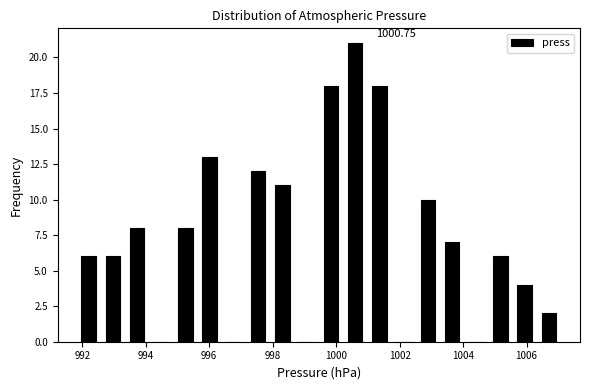

Read against the x-axis, roughly where is the centre of the tallest bar?

1000.6